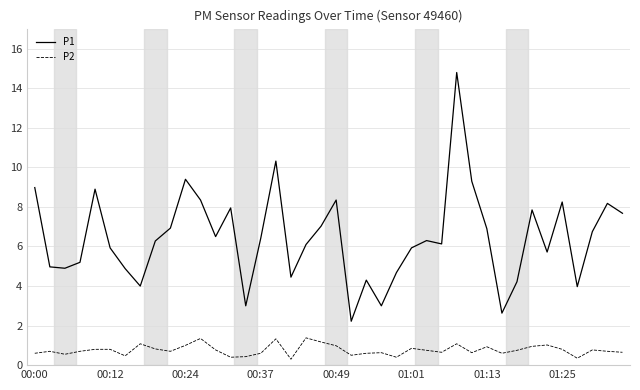

True or false: P1 and P2 cross at least once.

False